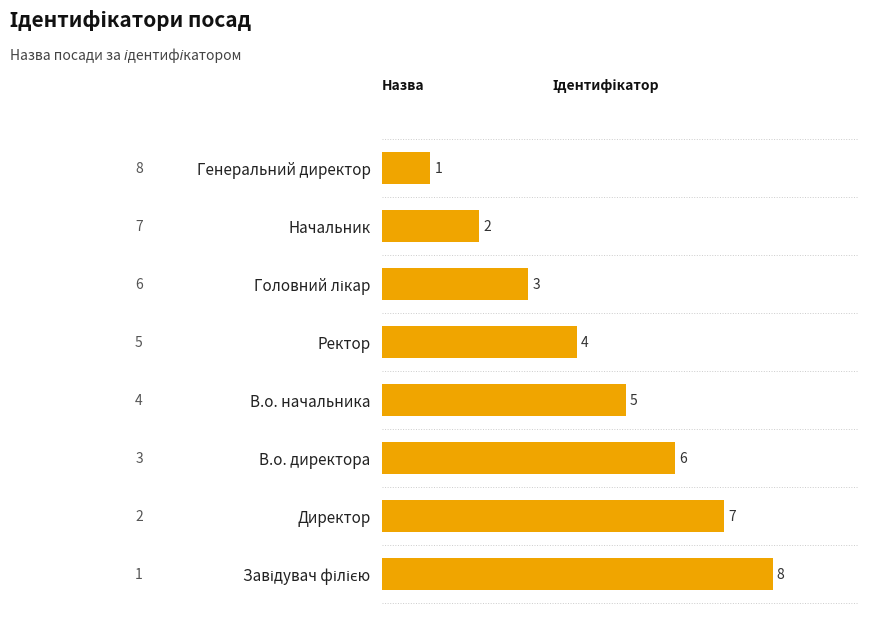

What is the minimum value shown in the chart?

1